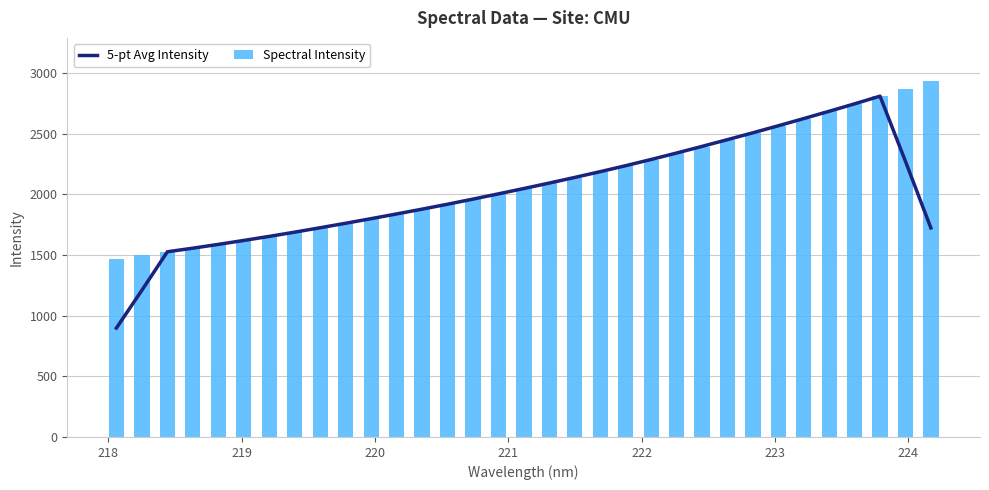

Count the number of categories in the chart.

33